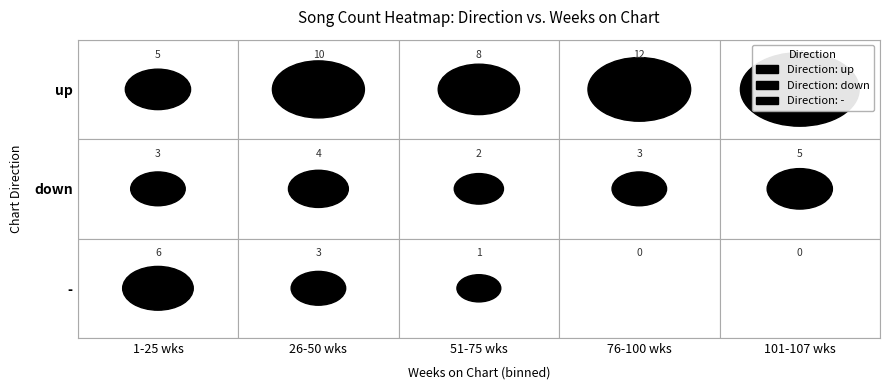

How many - values are between 0 and 3?

4